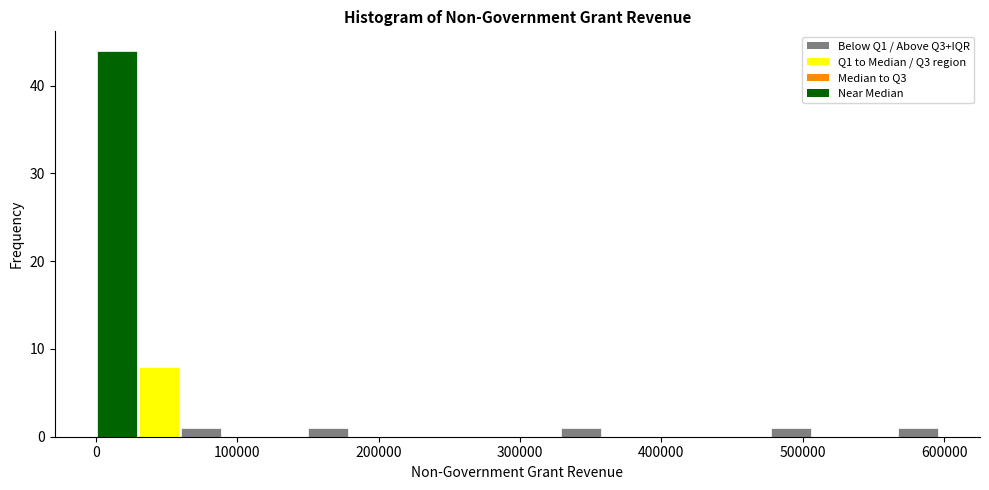

Read against the x-axis, roughly where is the centre of the tallest bar?

10000